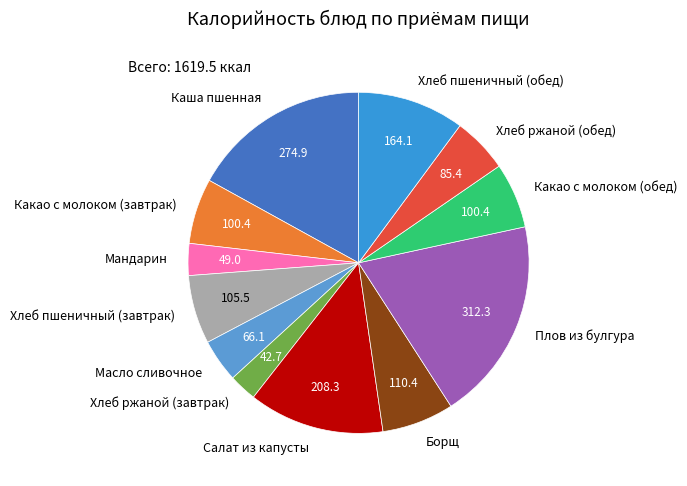

Between Хлеб ржаной (обед) and Борщ, which is larger?

Борщ